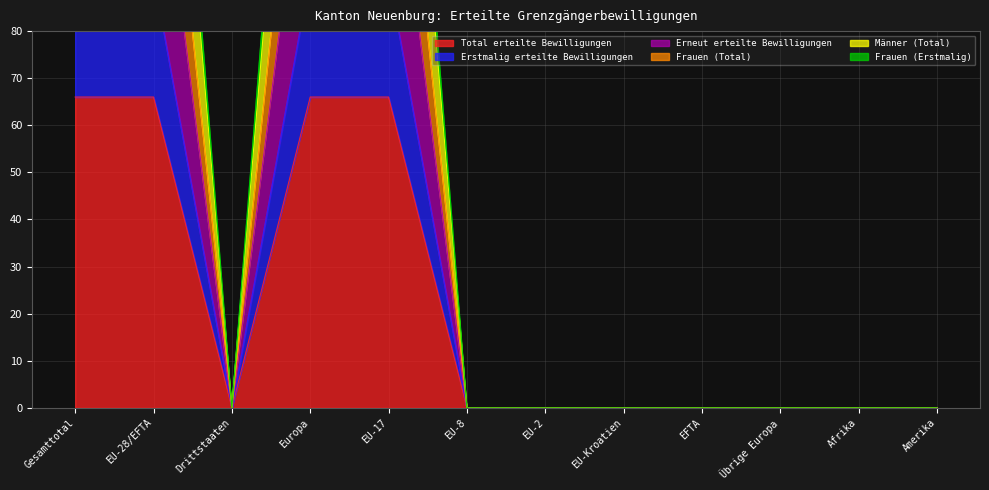

What is the average value of the Erneut erteilte Bewilligungen series?

22